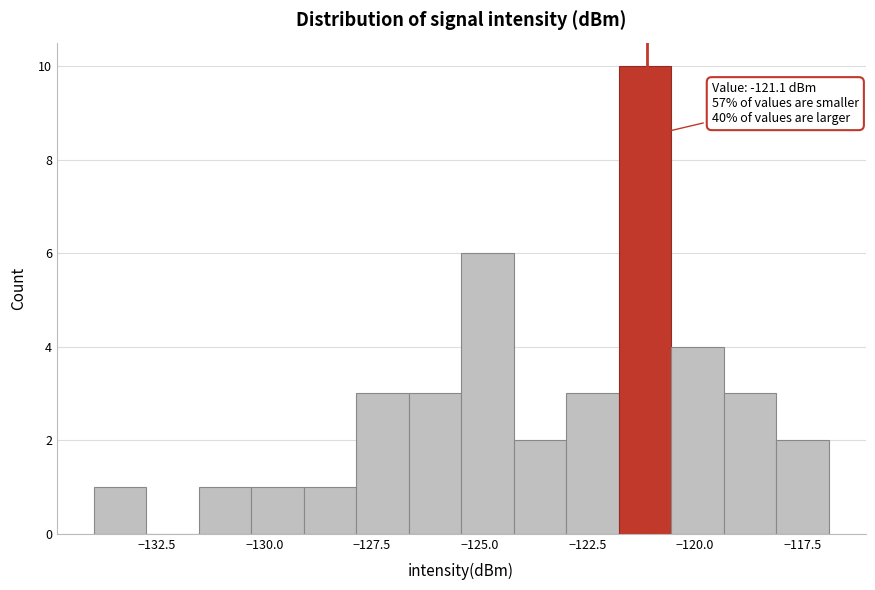

Read against the x-axis, roughly where is the centre of the tallest bar?

-121.0